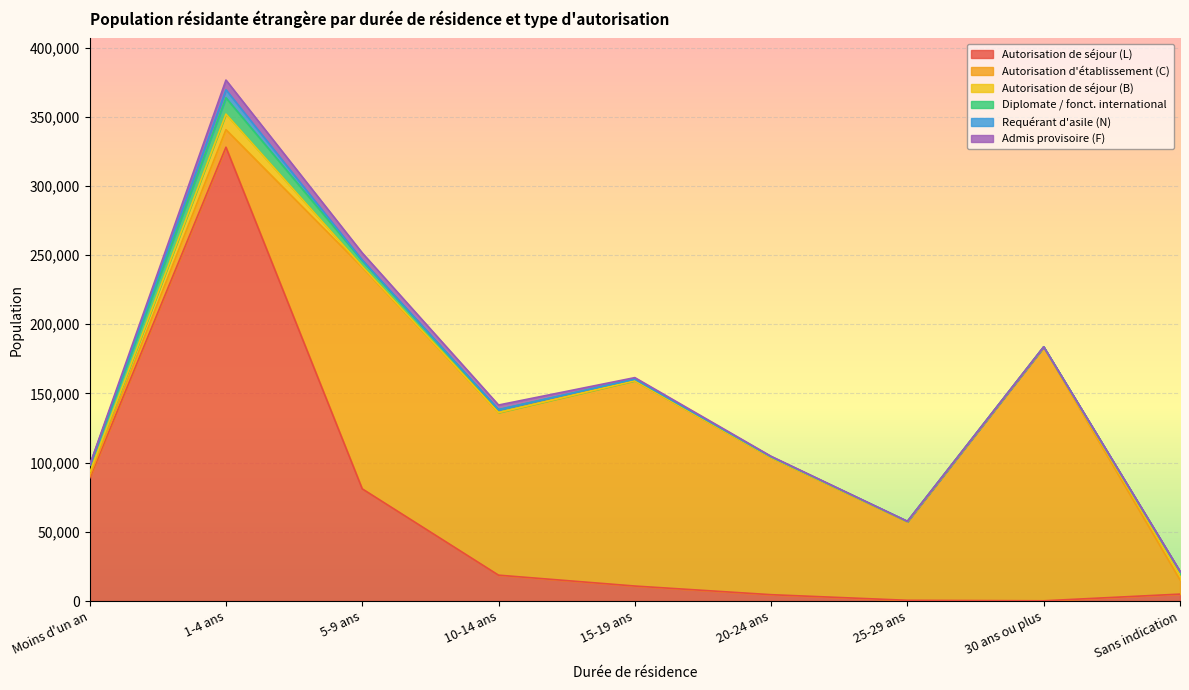

List the series in order of their peak value, lowest first.

Requérant d'asile (N), Admis provisoire (F), Autorisation de séjour (B), Diplomate / fonct. international, Autorisation d'établissement (C), Autorisation de séjour (L)